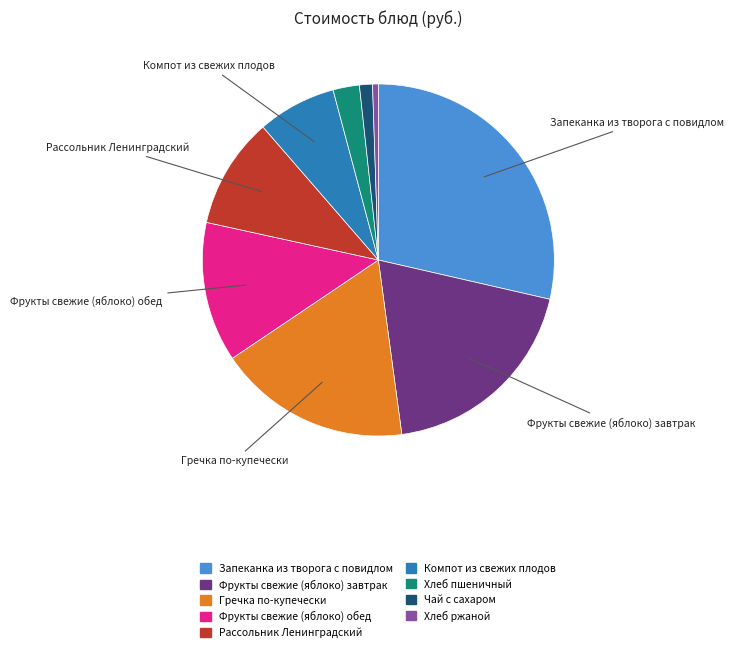

Is there any slice that represents more than half of the pie?

No